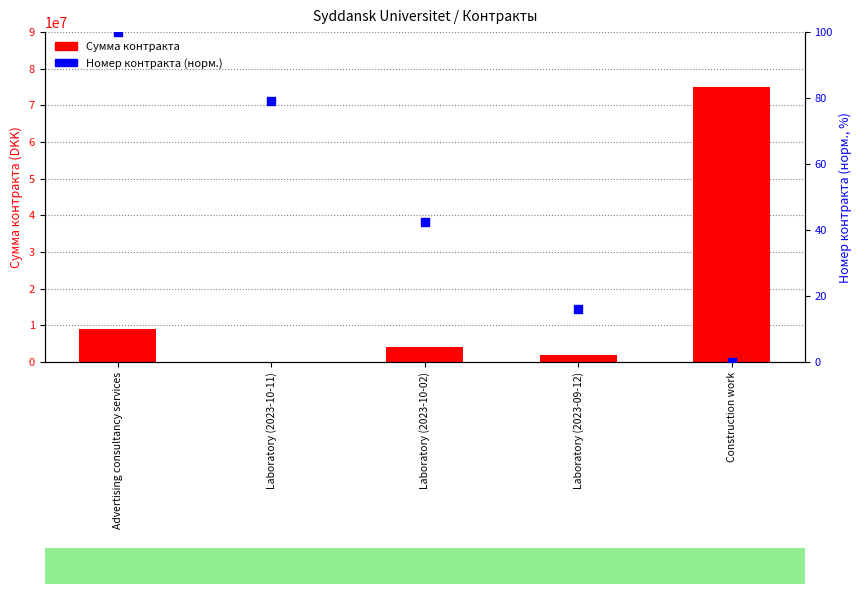

Is the value of Номер контракта (норм.) at Laboratory (2023-10-11) greater than the value of Сумма контракта at Laboratory (2023-10-02)?

No